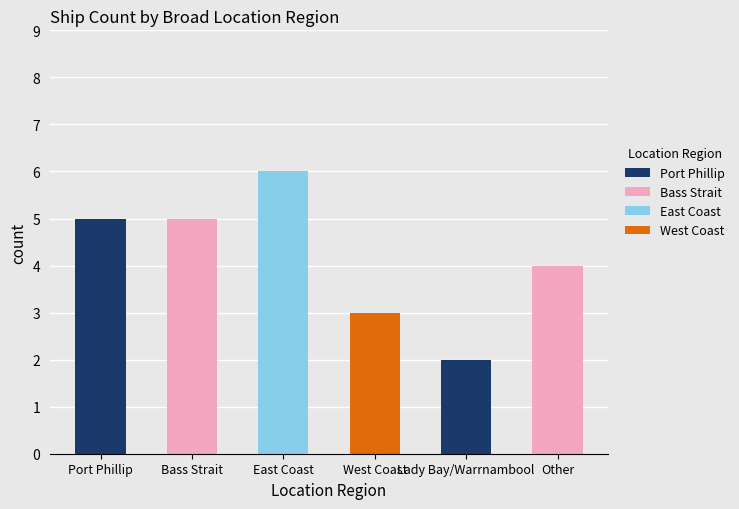

Is it true that the value at Port Phillip is 3?

False